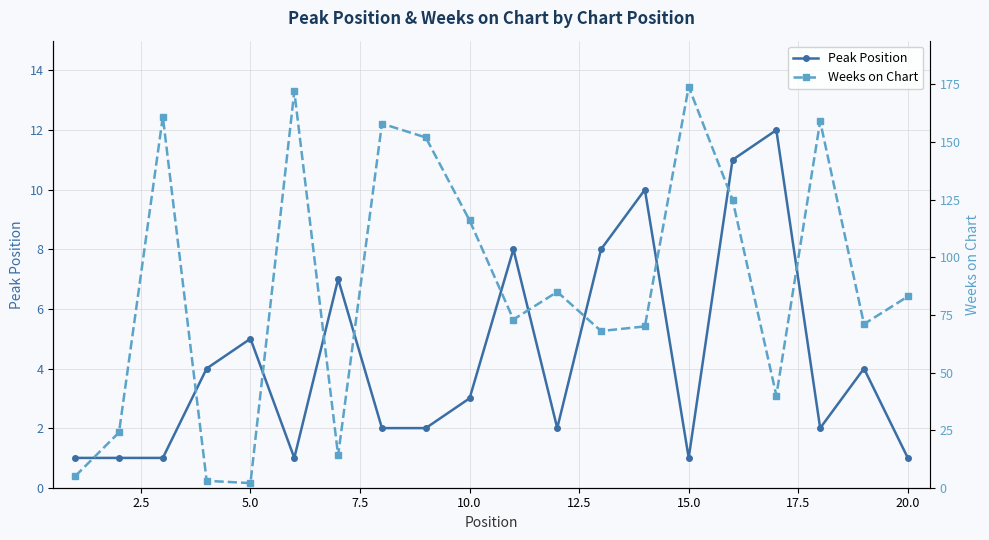

How many data points in Weeks on Chart are above 83?

9